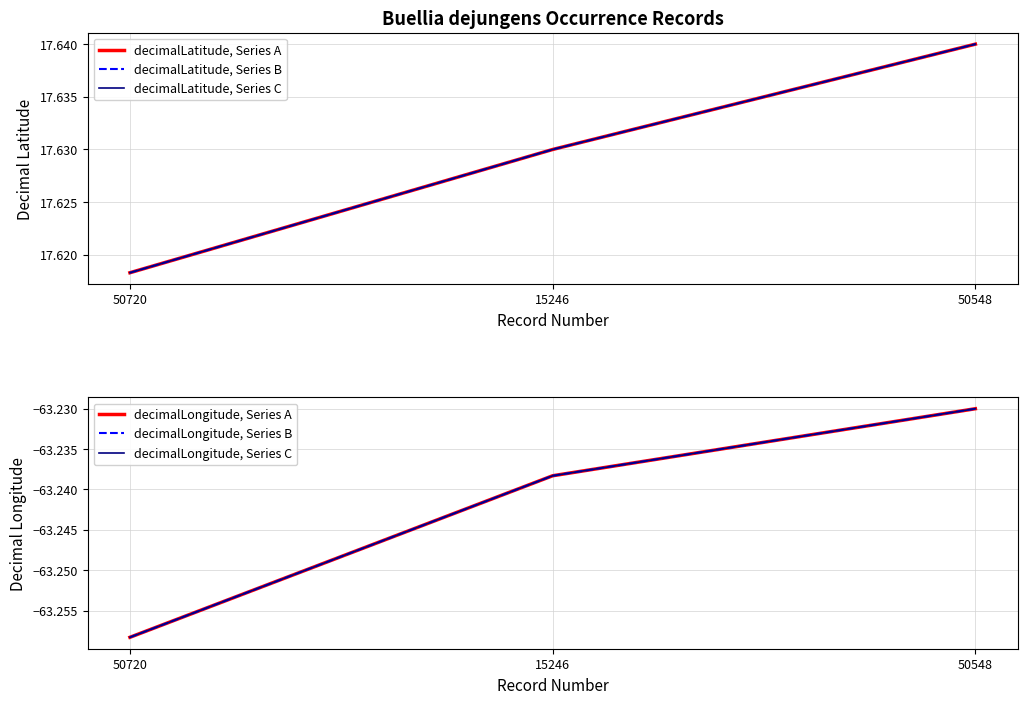

What is the smallest value displayed?

-63.3